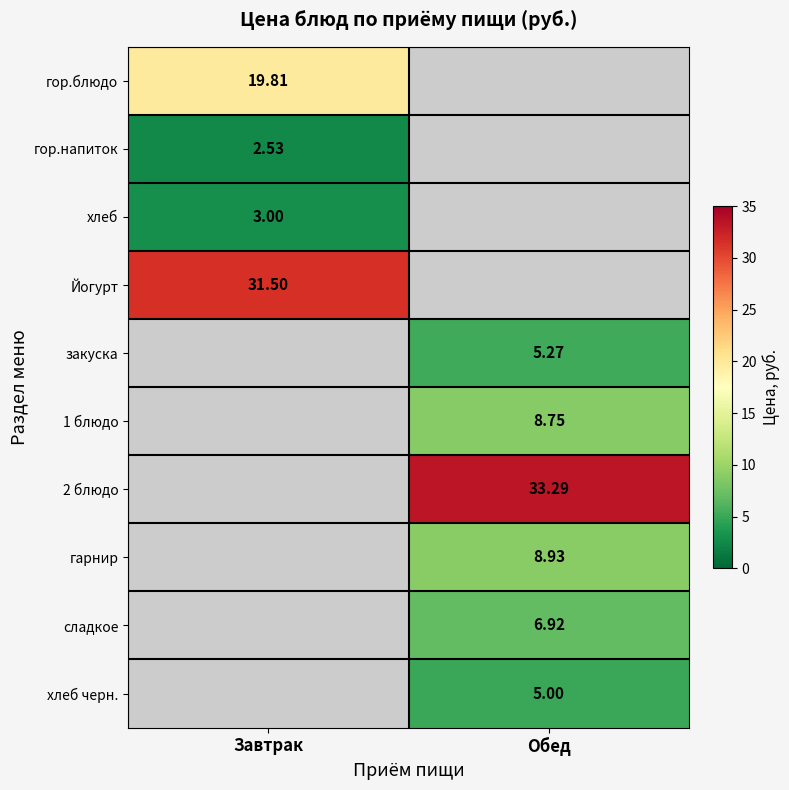

How many distinct data groups are displayed?

10